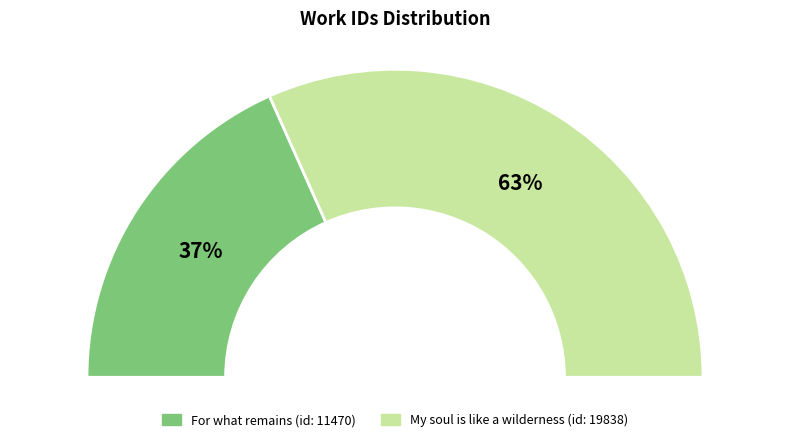

How many slices are in this pie chart?

2